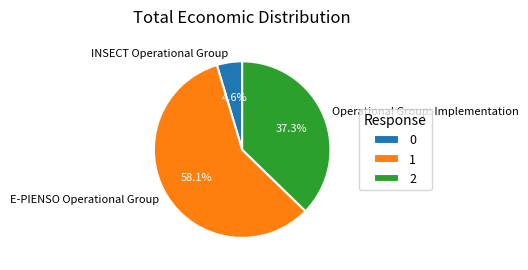

Do E-PIENSO Operational Group and INSECT Operational Group together represent more than half of the pie?

Yes